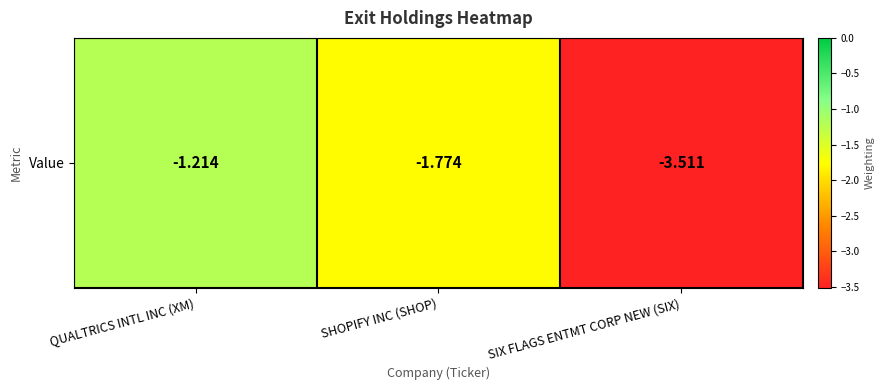

Reading right to left, transcribe all the data shown in this chart.

-3.5	-1.8	-1.2